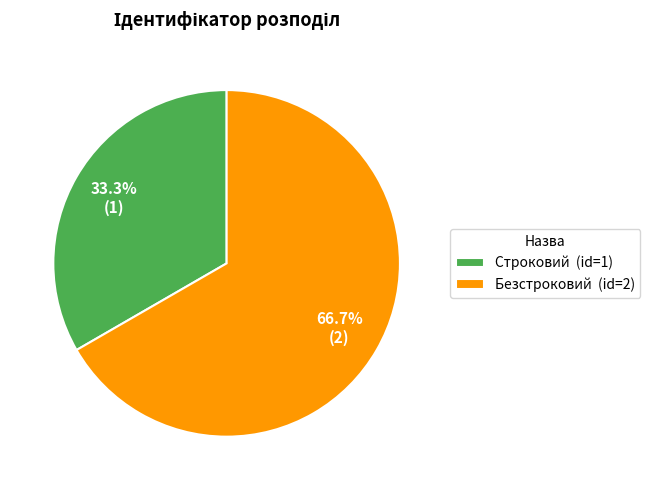

To the nearest percent, what percentage of the pie is Строковий?

33%